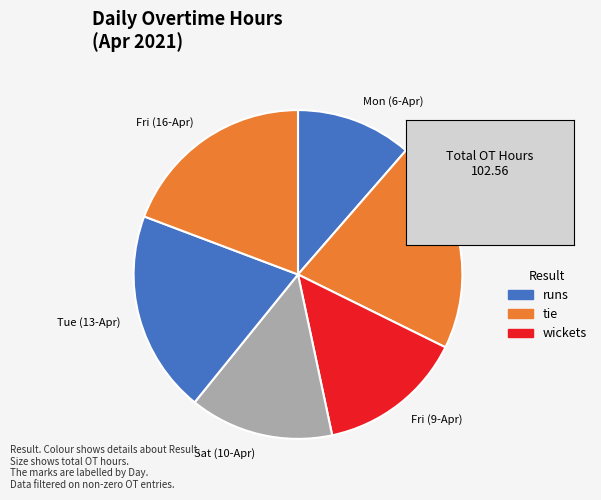

Is there any slice that represents more than half of the pie?

No